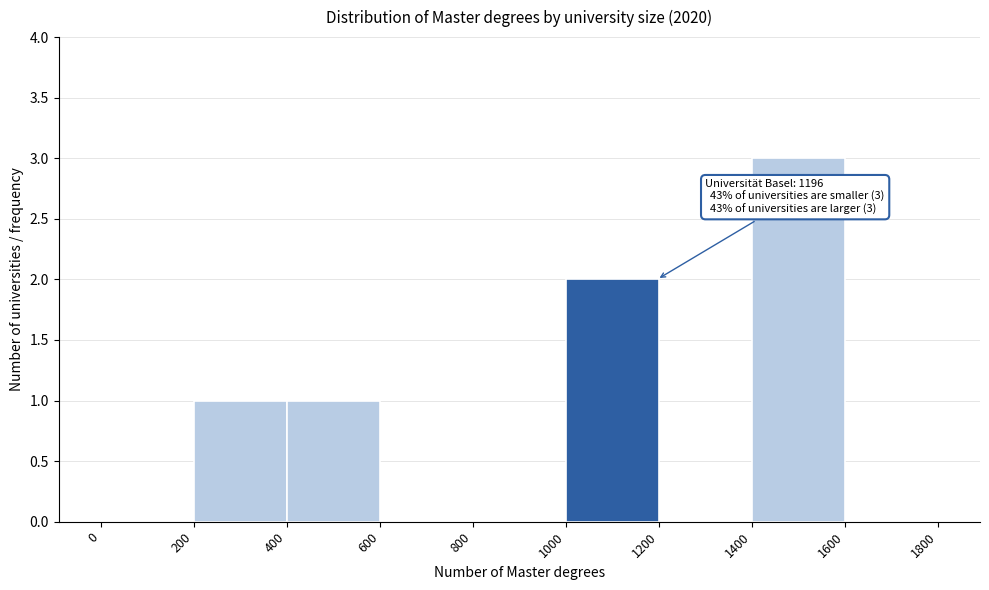

Which range on the x-axis has the tallest bar?

1400 to 1600